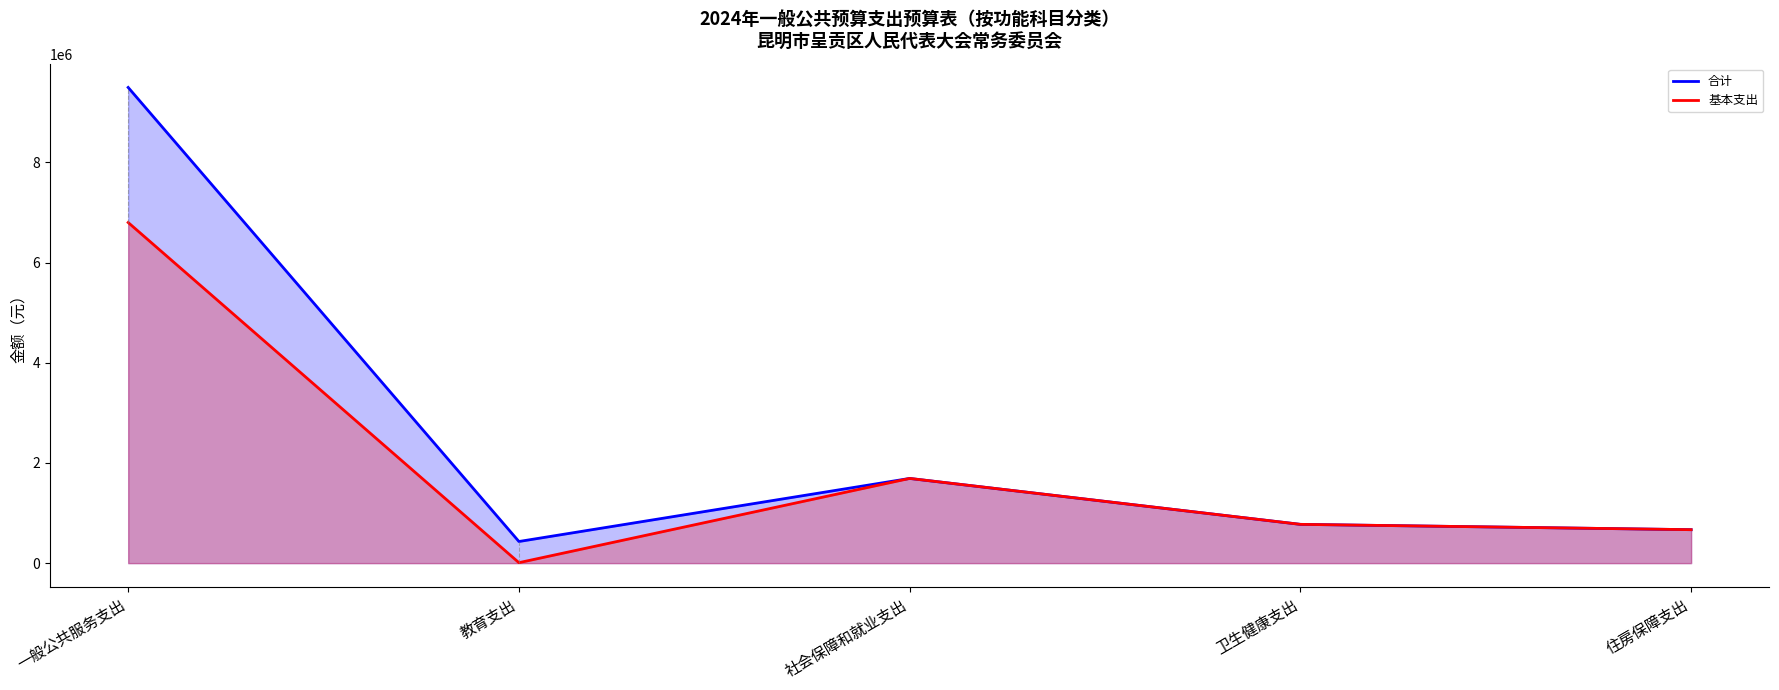

What are all the series names shown in the legend?

合计, 基本支出